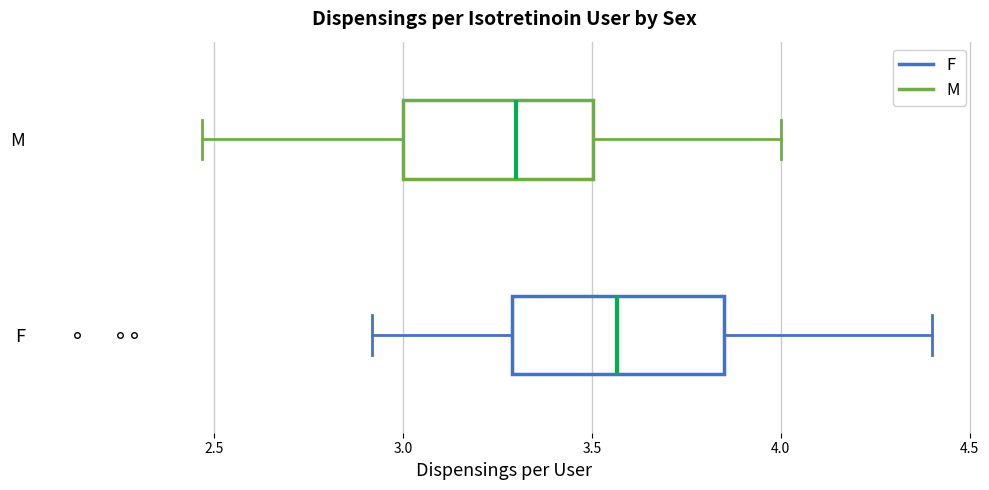

Comparing the boxes themselves (not the whiskers), which one is the widest?

F